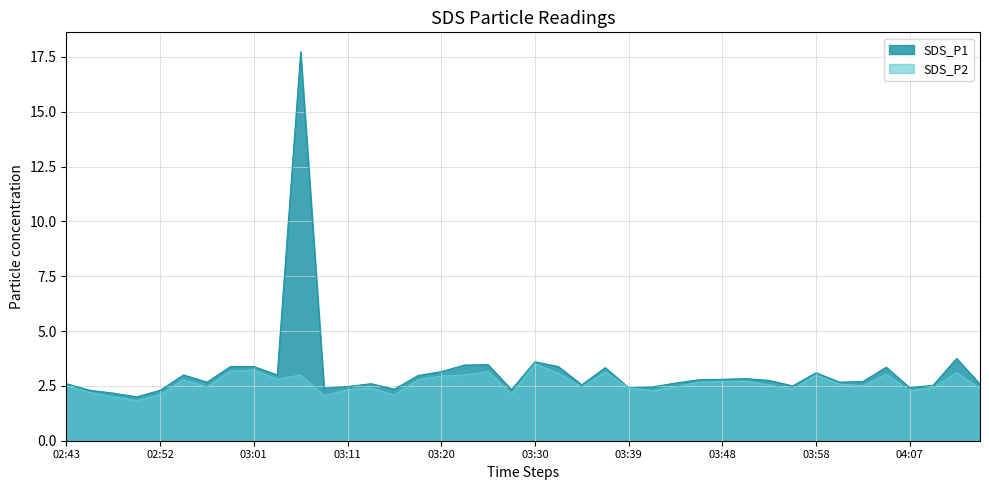

Which series has the largest total across all categories?

SDS_P1